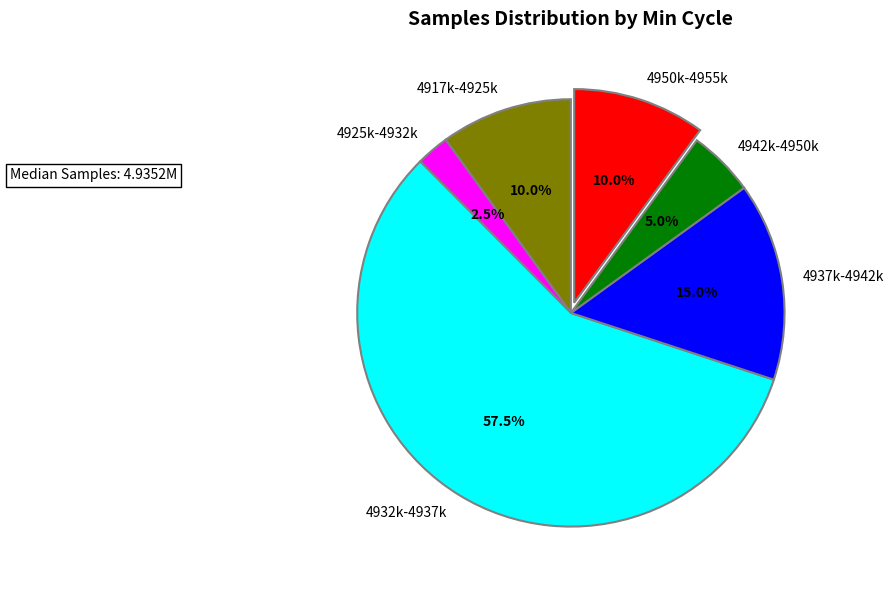

What percentage is NOT represented by 4942k-4950k?

95.0%